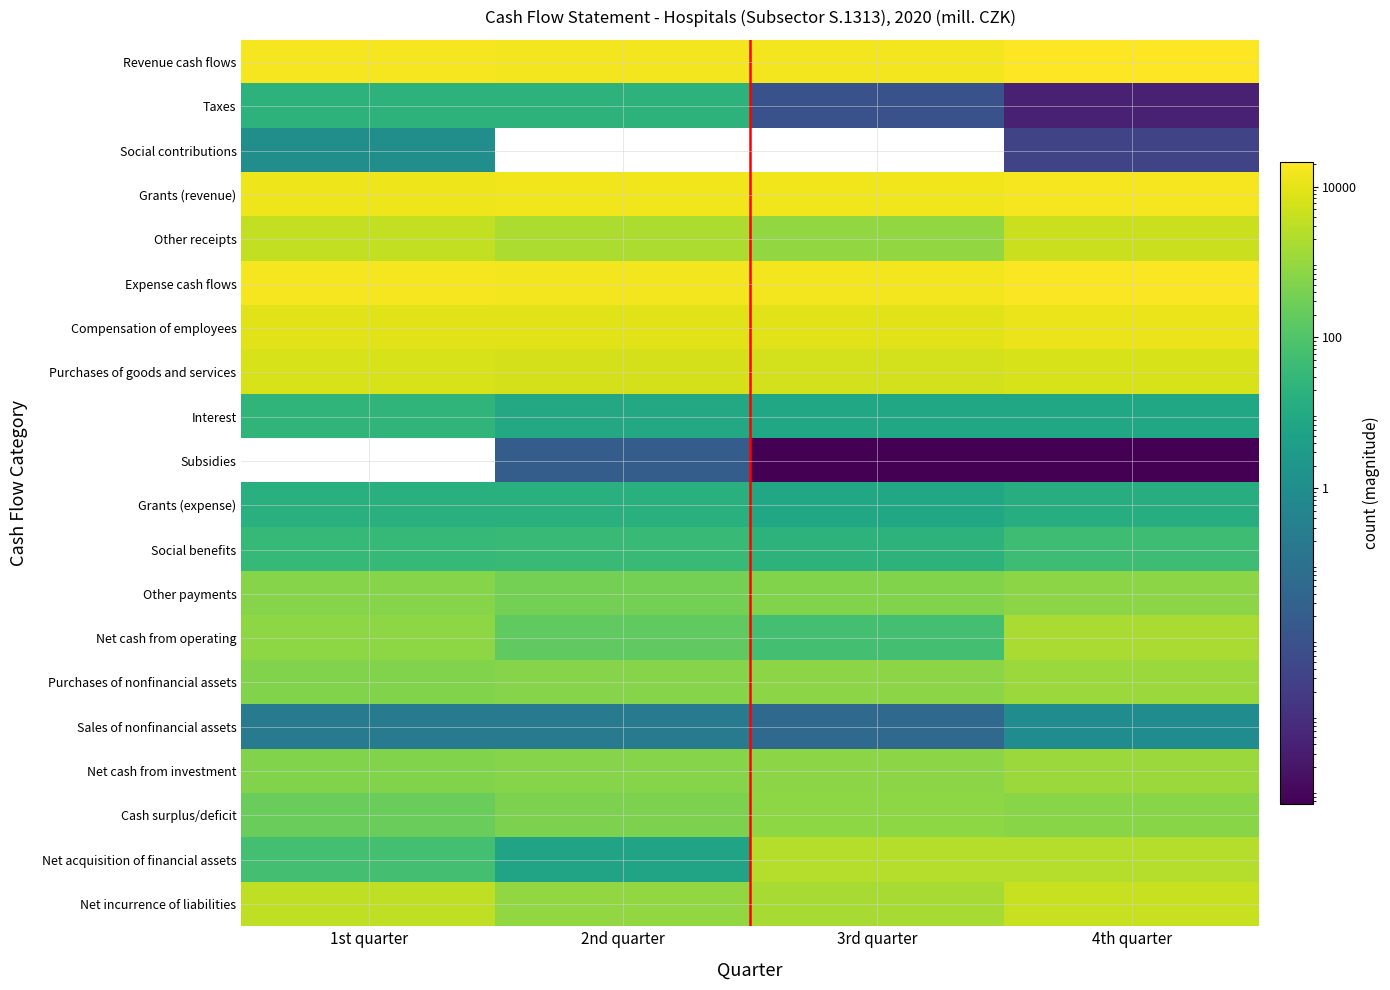

Which category has the highest value across all series?

4th quarter